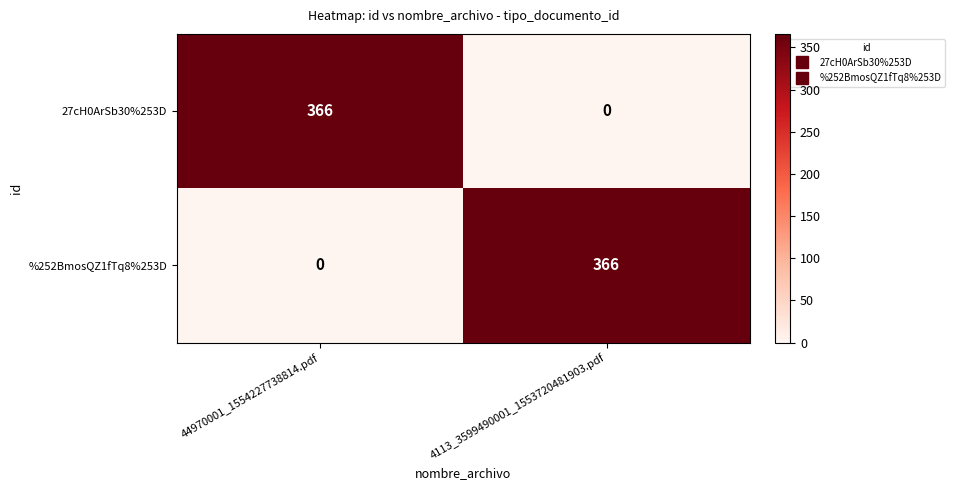

Reading left to right, transcribe all the data shown in this chart.

27cH0ArSb30%253D: 44970001_1554227738814.pdf=366	4113_3599490001_1553720481903.pdf=0
%252BmosQZ1fTq8%253D: 44970001_1554227738814.pdf=0	4113_3599490001_1553720481903.pdf=366